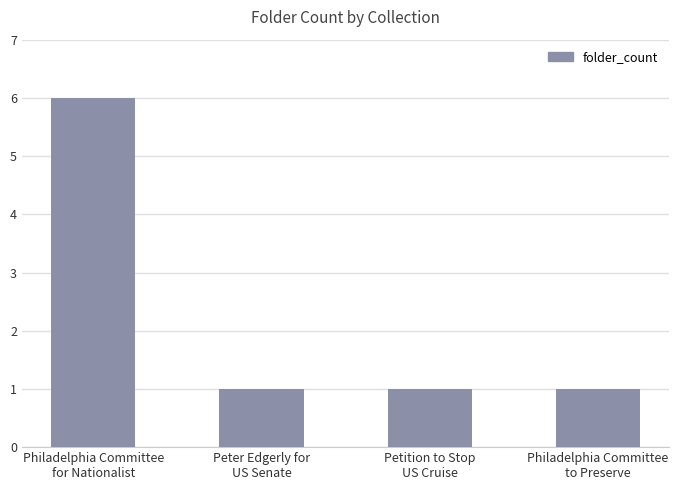

True or false: the data shows 1 at Petition to Stop
US Cruise.

True